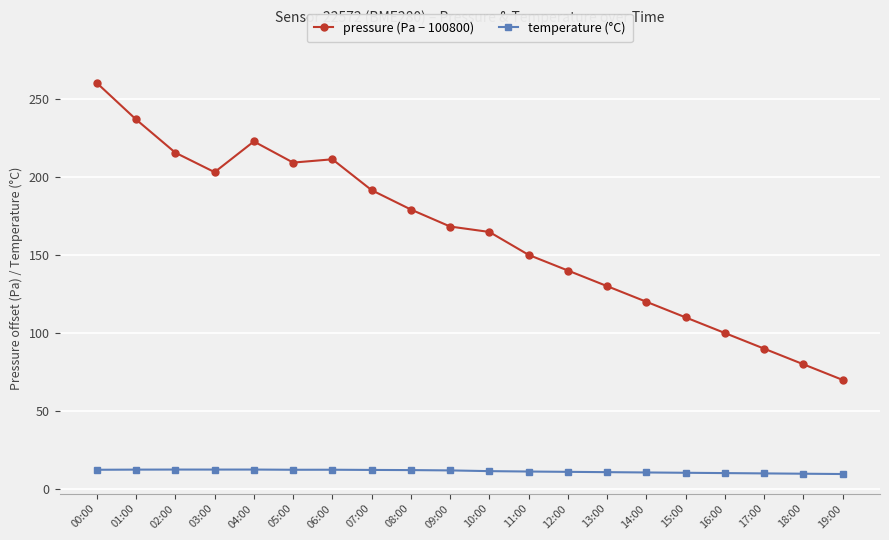

List the series in order of their overall mean, highest first.

pressure (Pa − 100800), temperature (°C)